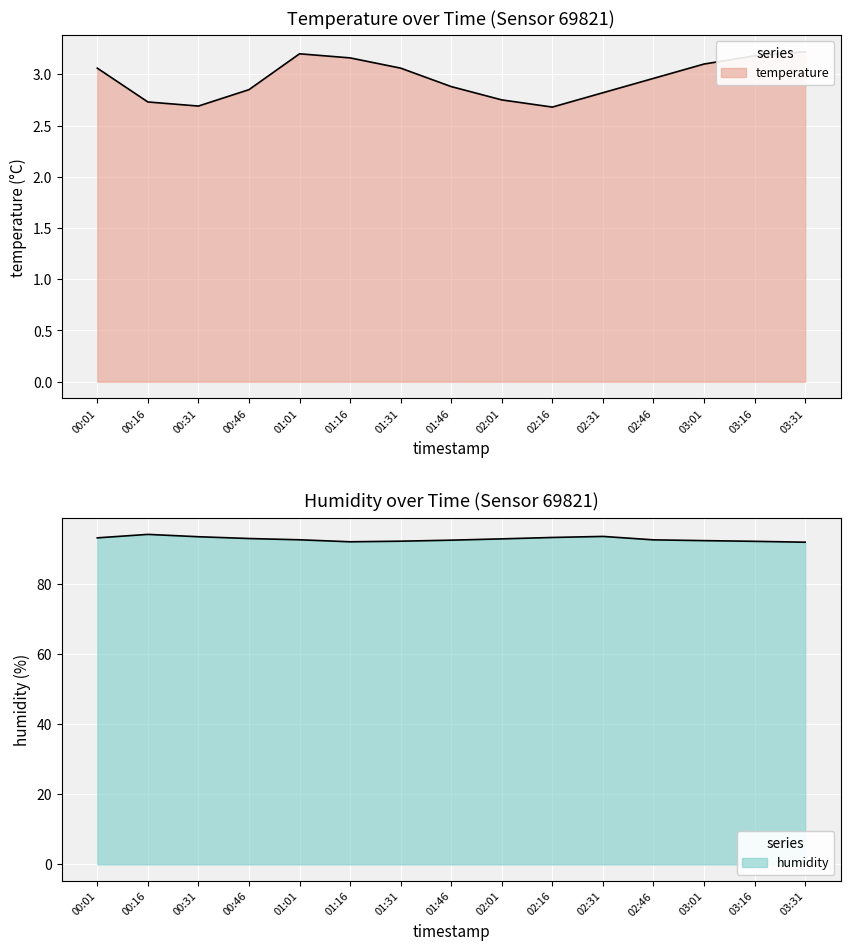

At which category does temperature reach its first local peak?

01:01